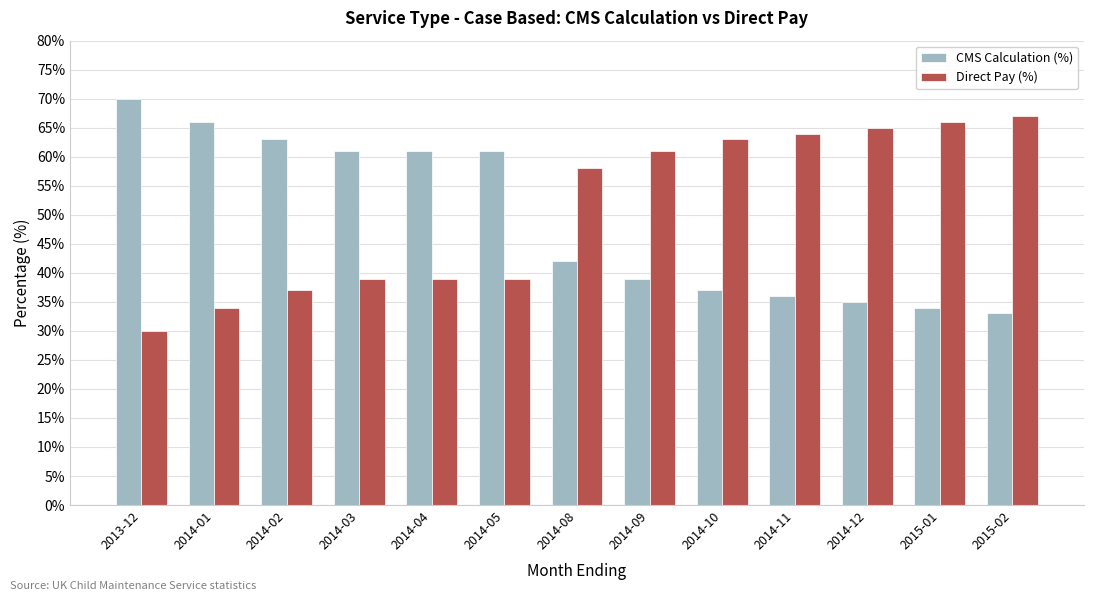

At 2014-10, list the series in order from smallest to largest.

CMS Calculation (%), Direct Pay (%)